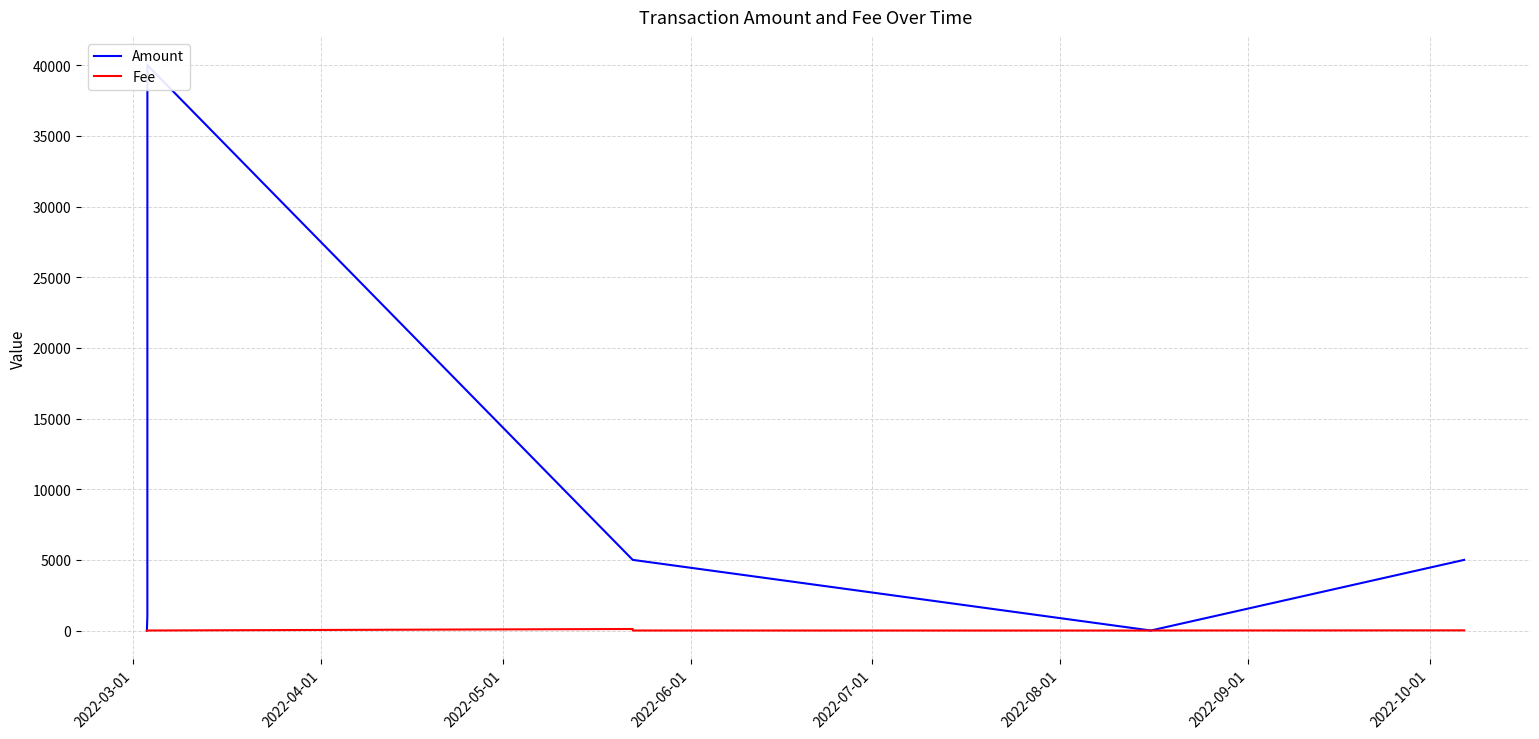

Between 2022-09-01 and 2022-05-01, which is larger?

2022-05-01